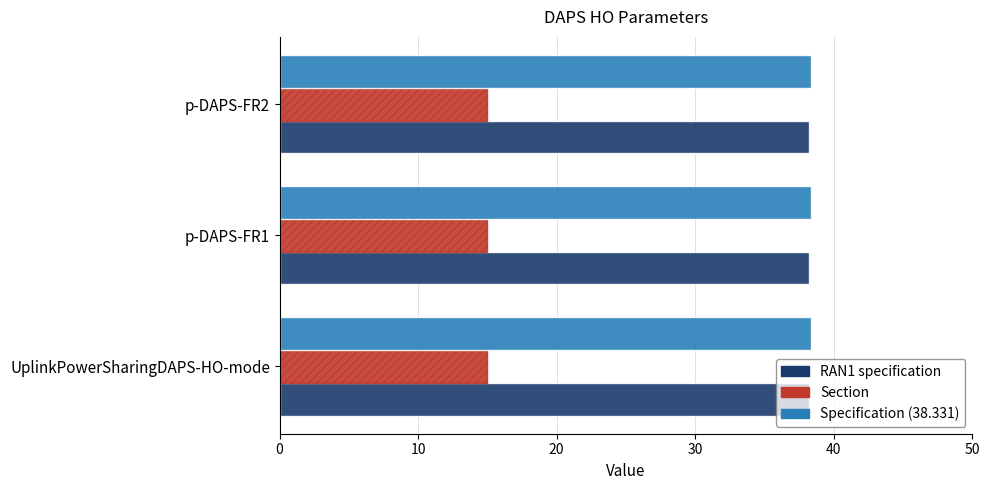

What is the total value across all series at UplinkPowerSharingDAPS-HO-mode?

91.5